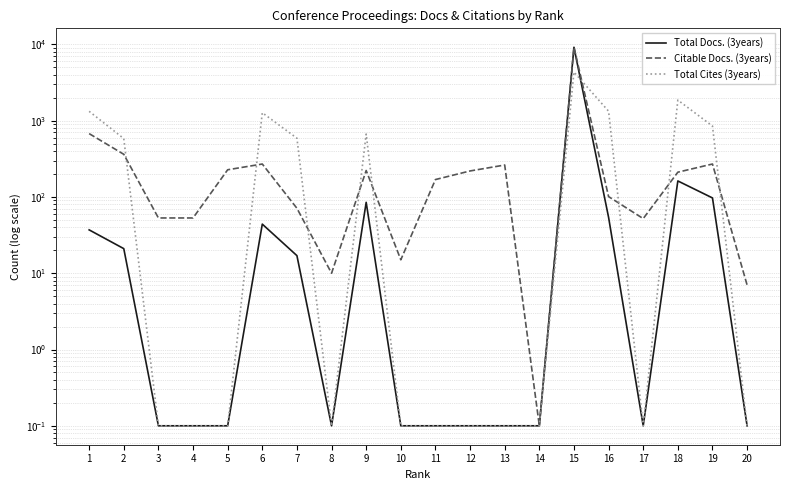

What is the difference between the maximum and minimum values in the Total Docs. (3years) series?

9159.9